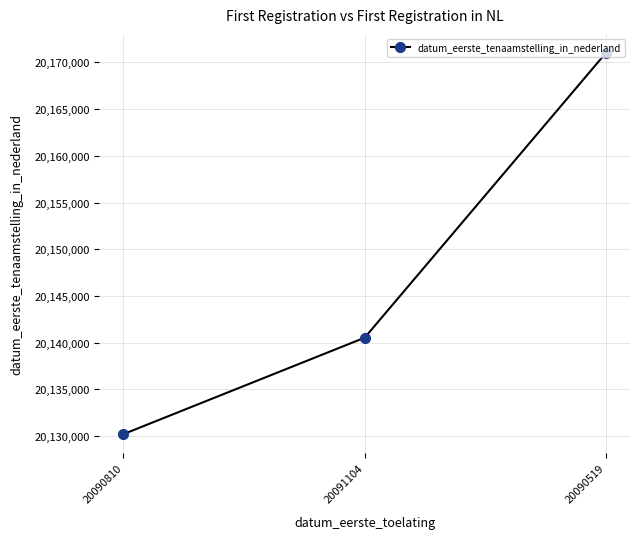

What is the difference between the maximum and minimum values?

40809